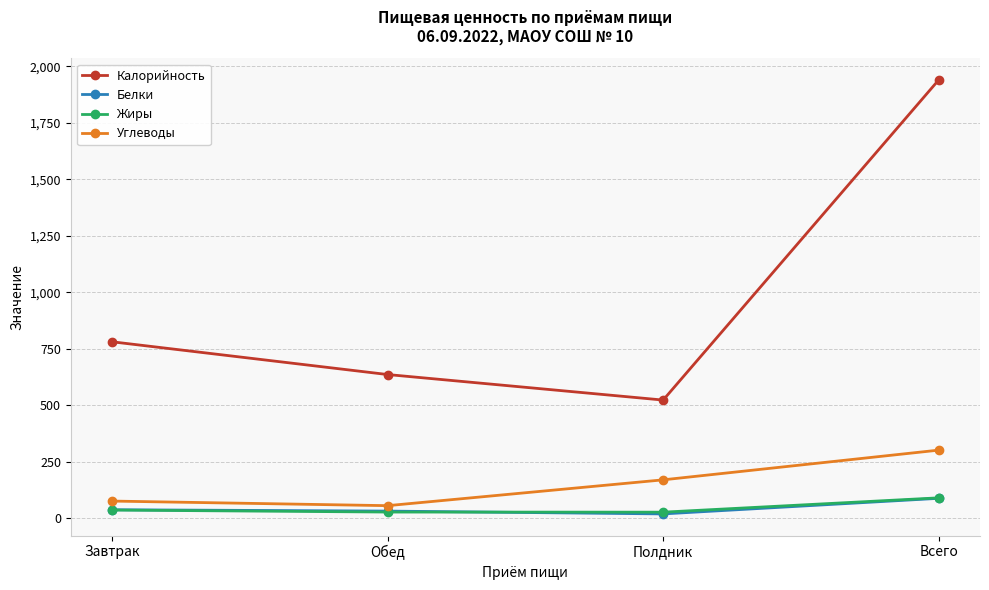

Between Полдник and Всего, which series saw the biggest shift?

Калорийность